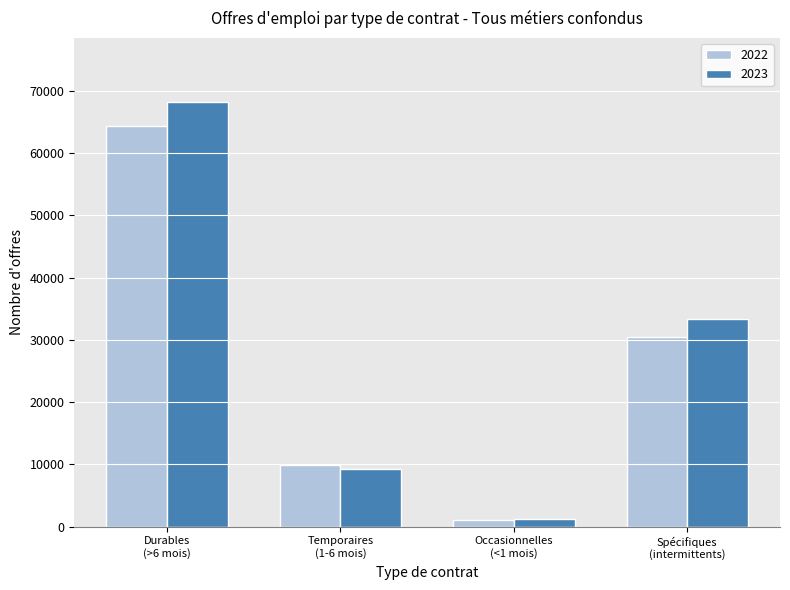

What is the difference between the maximum and minimum values in the 2022 series?

63233